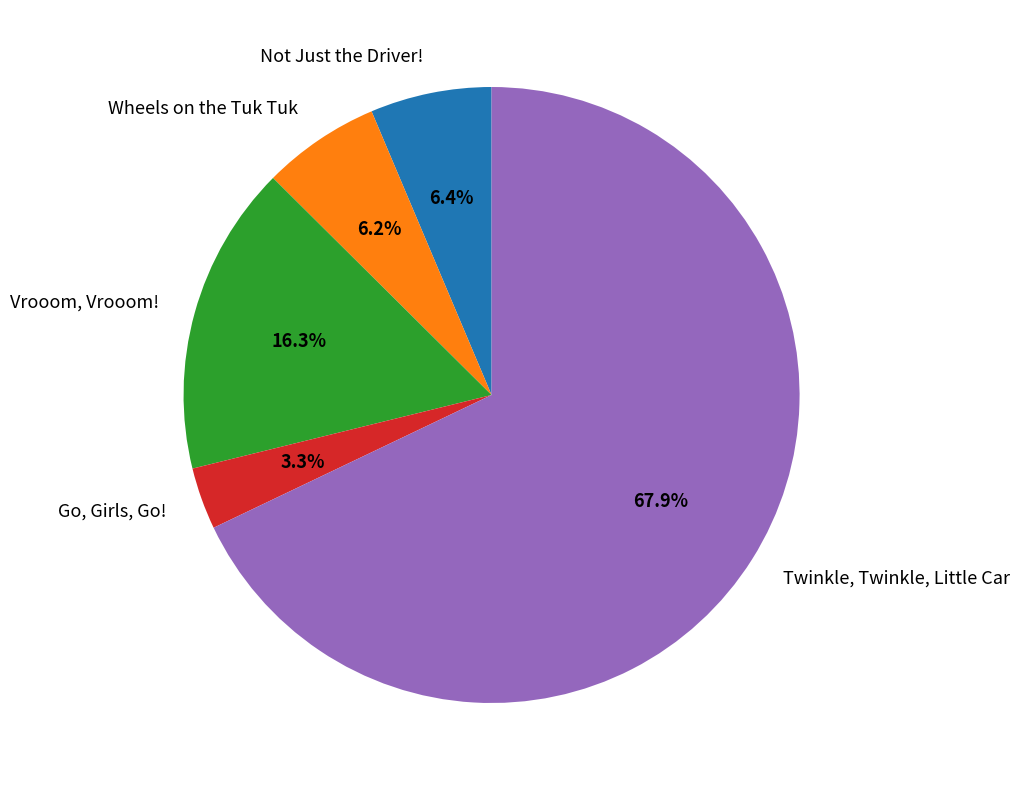

Count the number of slices in the pie.

5